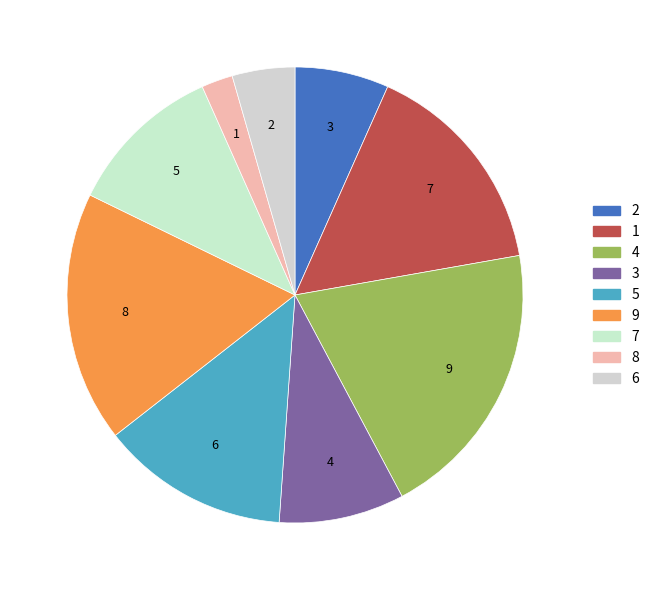

Which has a higher value, 5 or 2?

5